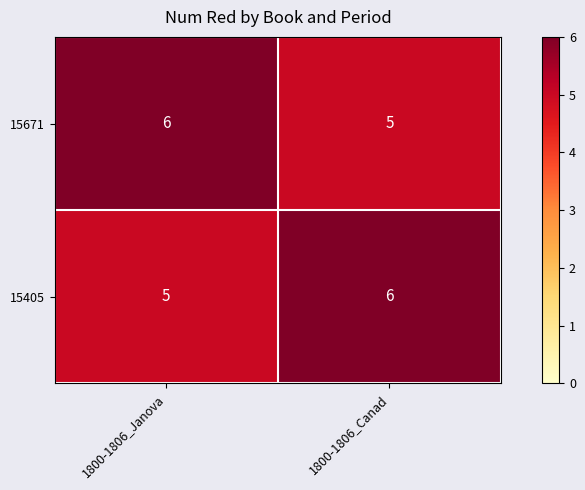

What is the sum of all 15671 values?

11